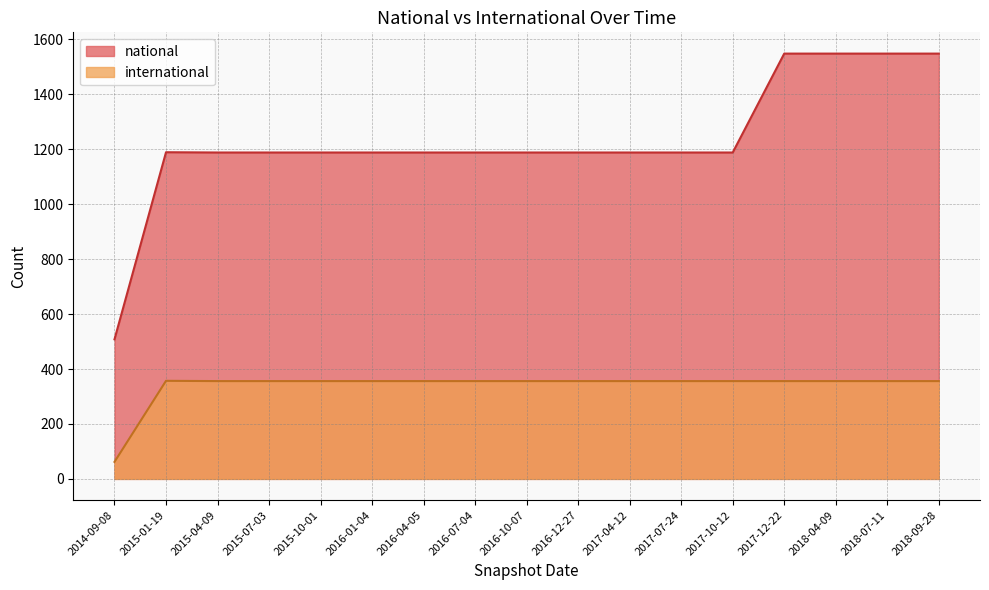

Does the chart have visible grid lines?

Yes